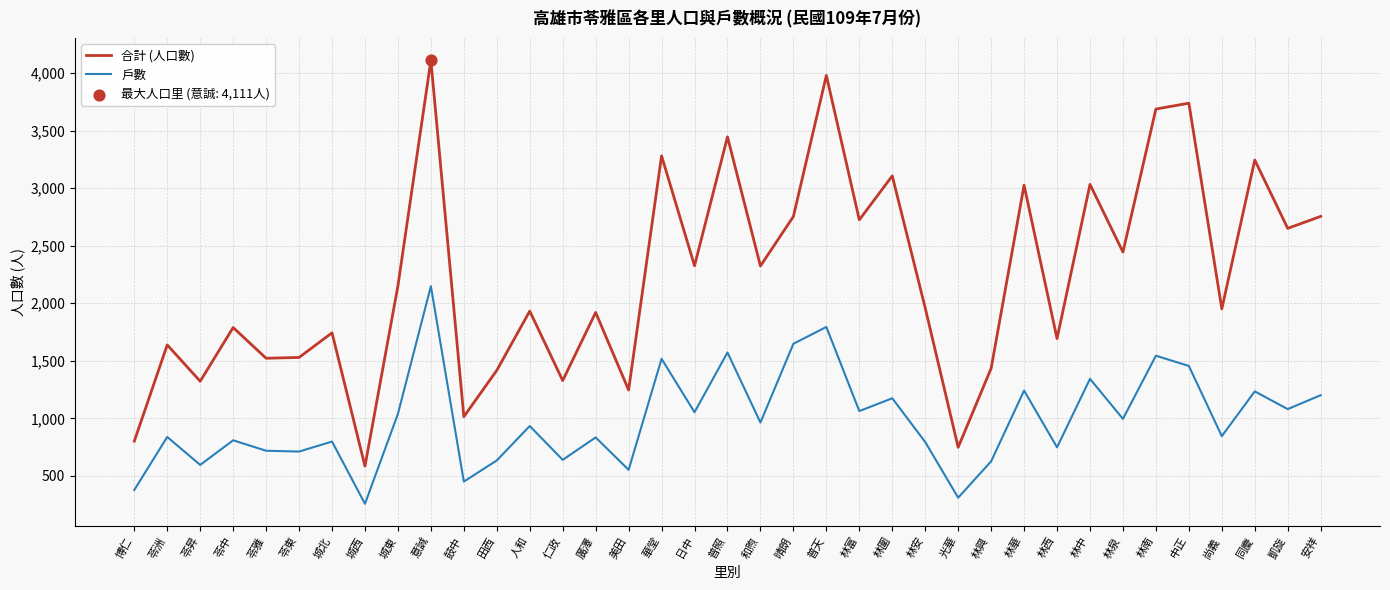

Read the 戶數 value at 林泉, to the nearest 50.

1000